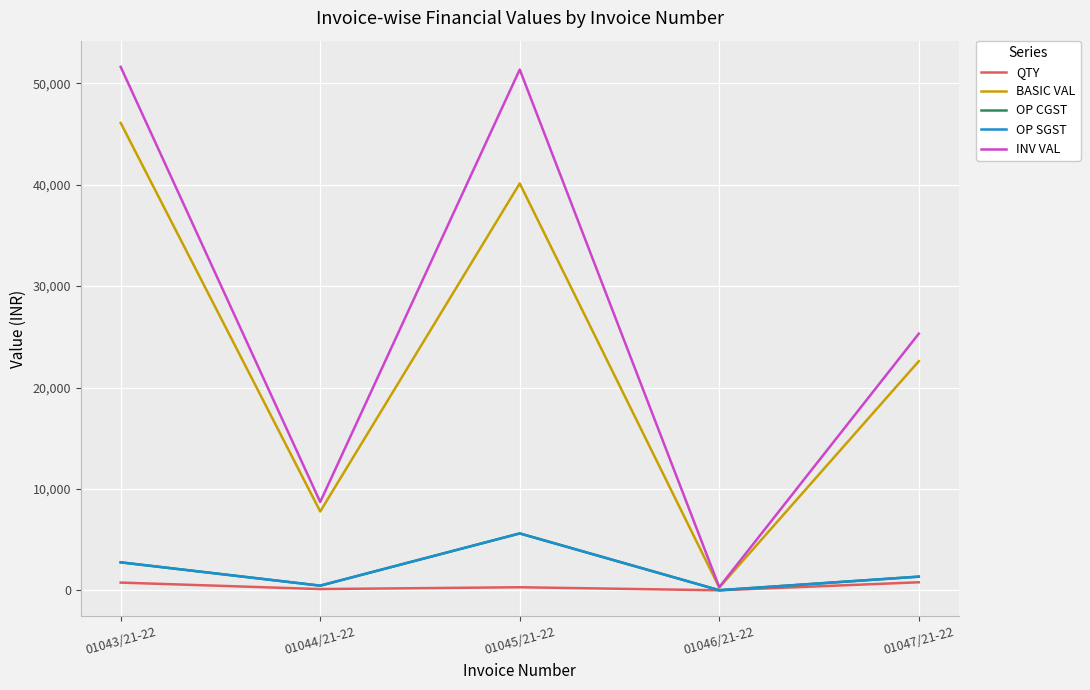

At 01047/21-22, list the series in order from smallest to largest.

QTY, OP CGST, OP SGST, BASIC VAL, INV VAL